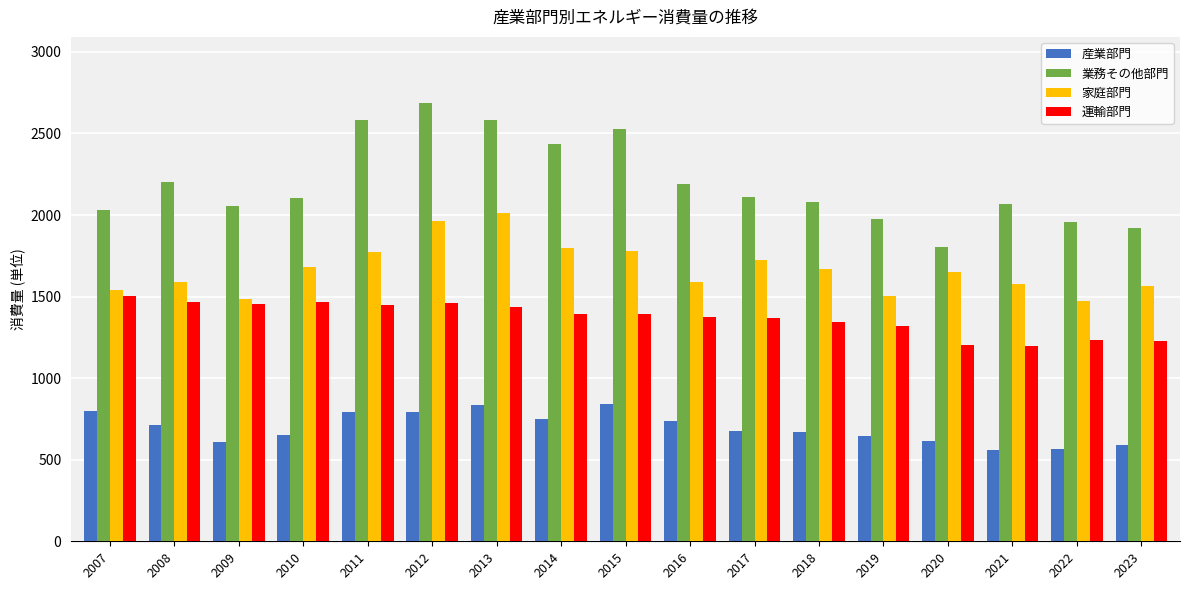

What is the smallest value displayed?

562.3